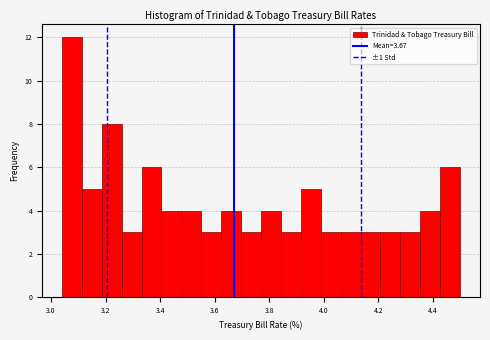

Around what value on the x-axis is the tallest bar? Give the approximate position of its centre, as read against the axis.

3.08